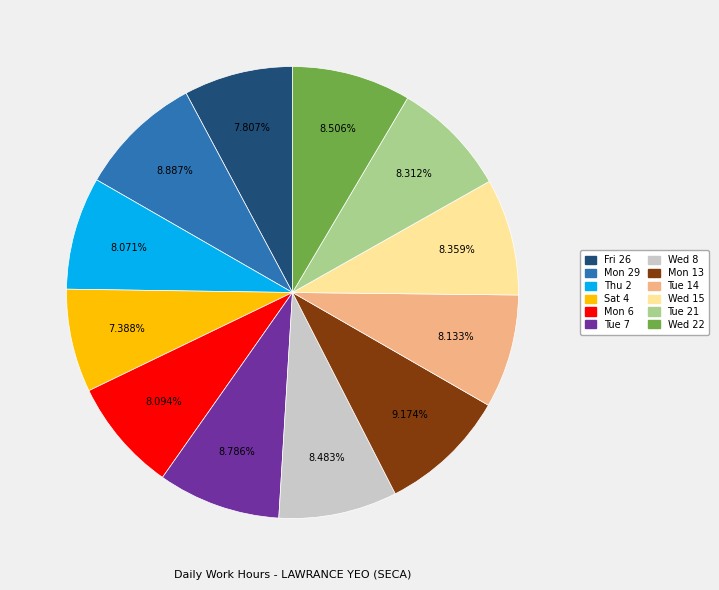

Is there any slice that represents more than half of the pie?

No